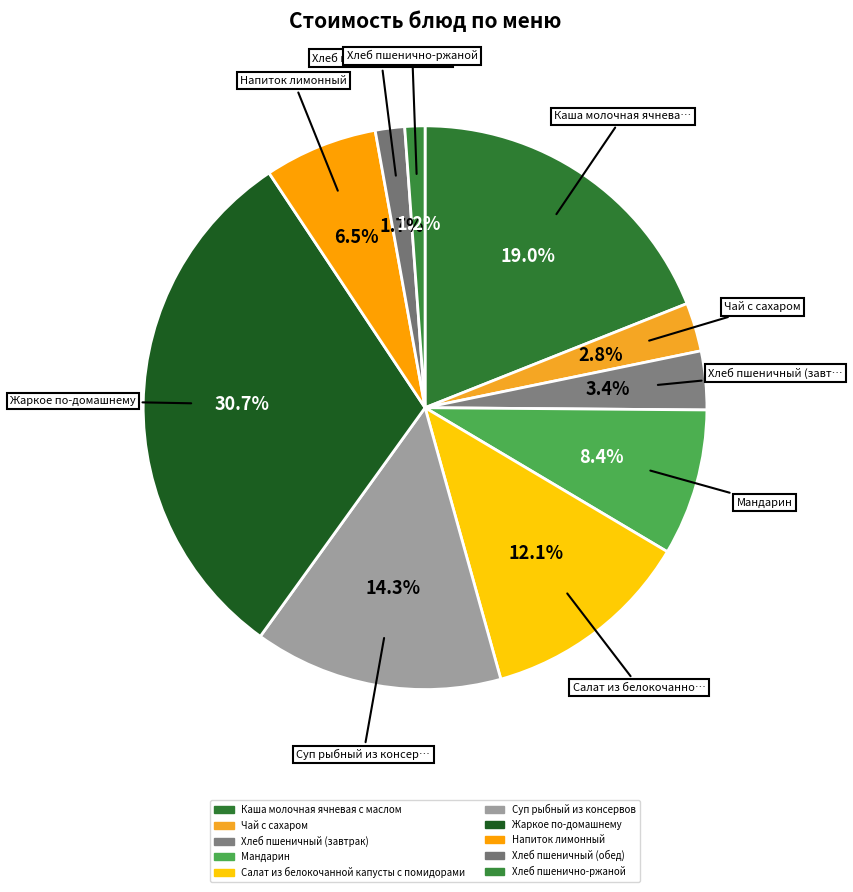

How many segments does this pie chart have?

10